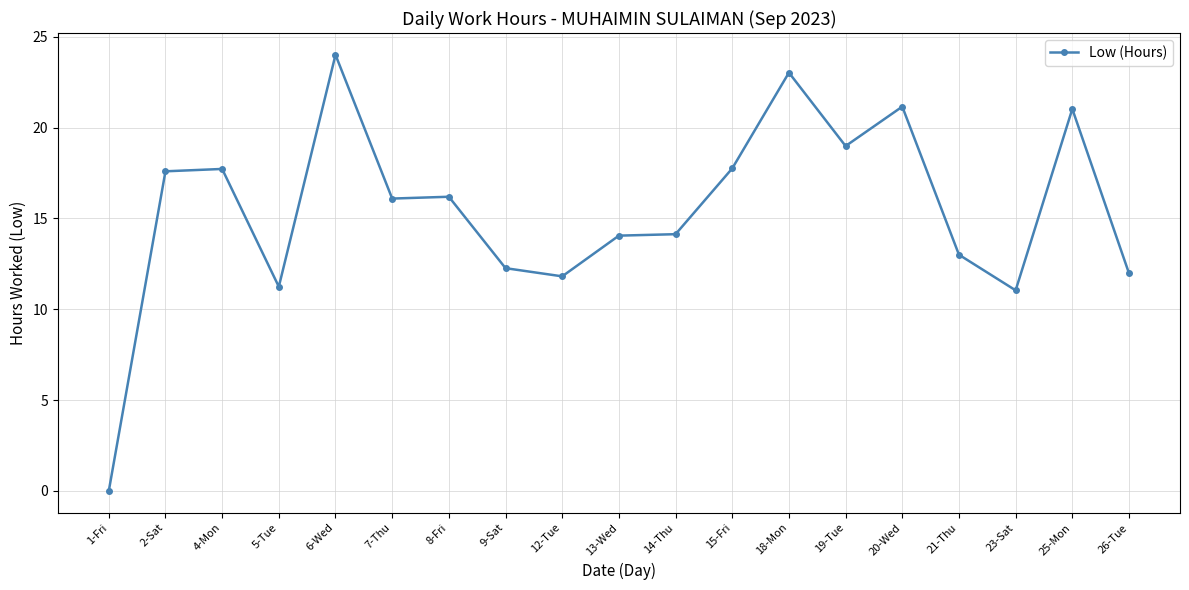

Where is the first local minimum?

5-Tue